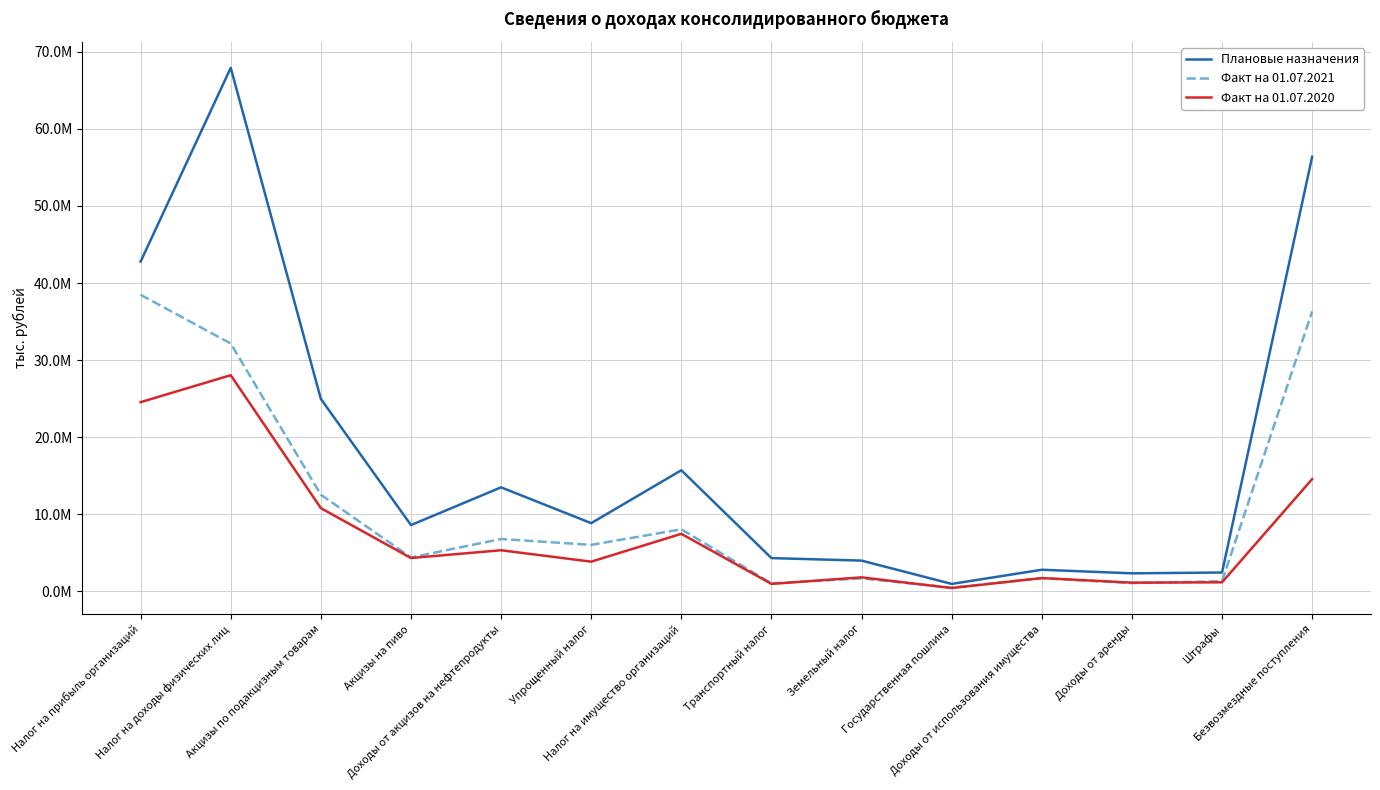

Where is the first local maximum for Плановые назначения?

Налог на доходы физических лиц